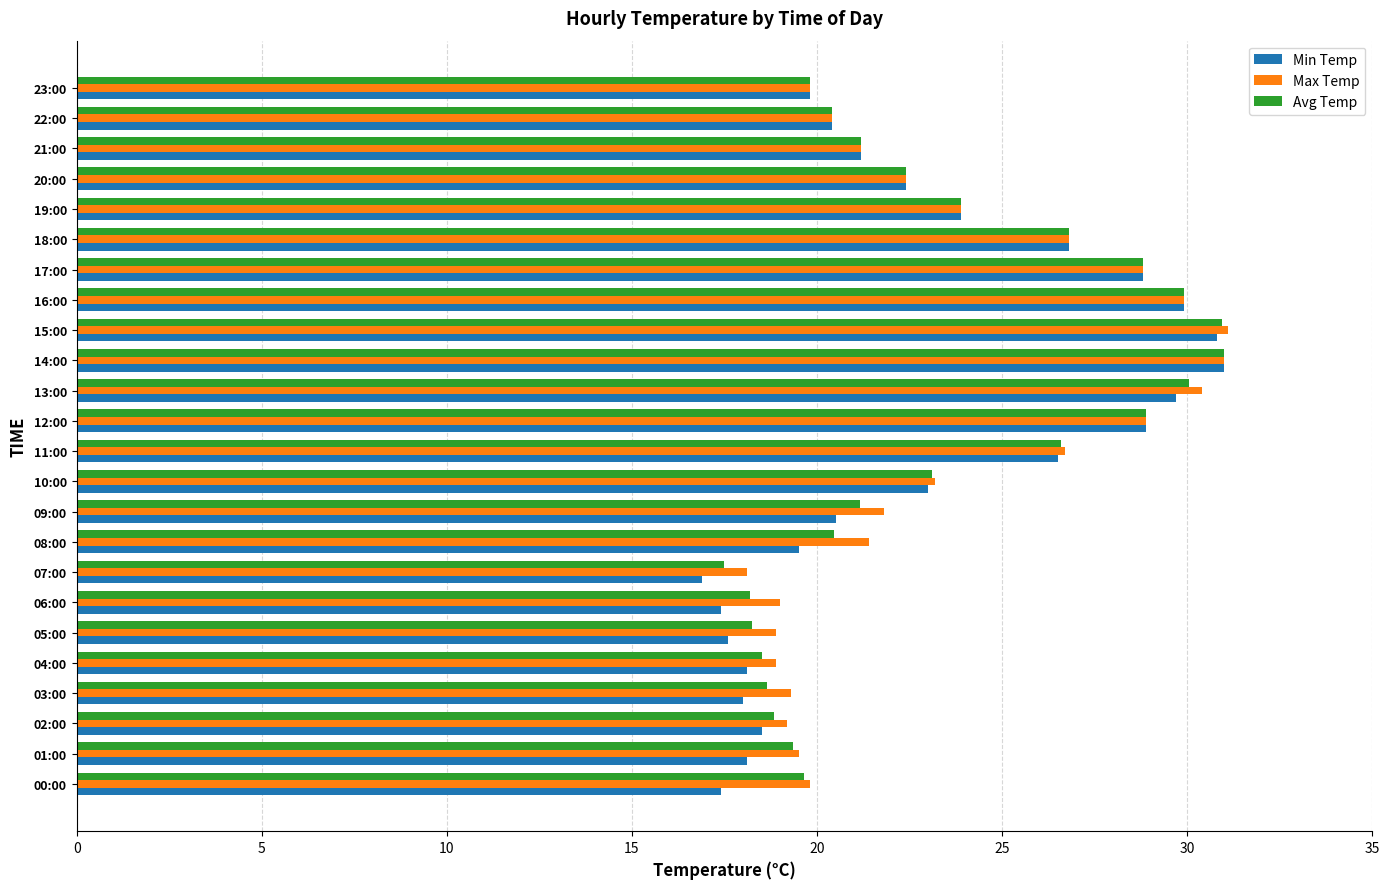

Is it true that Avg Temp equals 30.9 at 15:00?

True